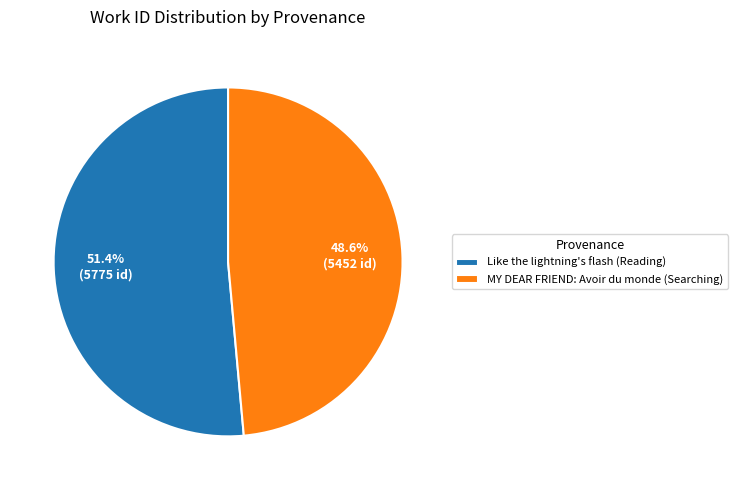

What percentage is NOT represented by MY DEAR FRIEND: Avoir du monde (Searching)?

51.4%